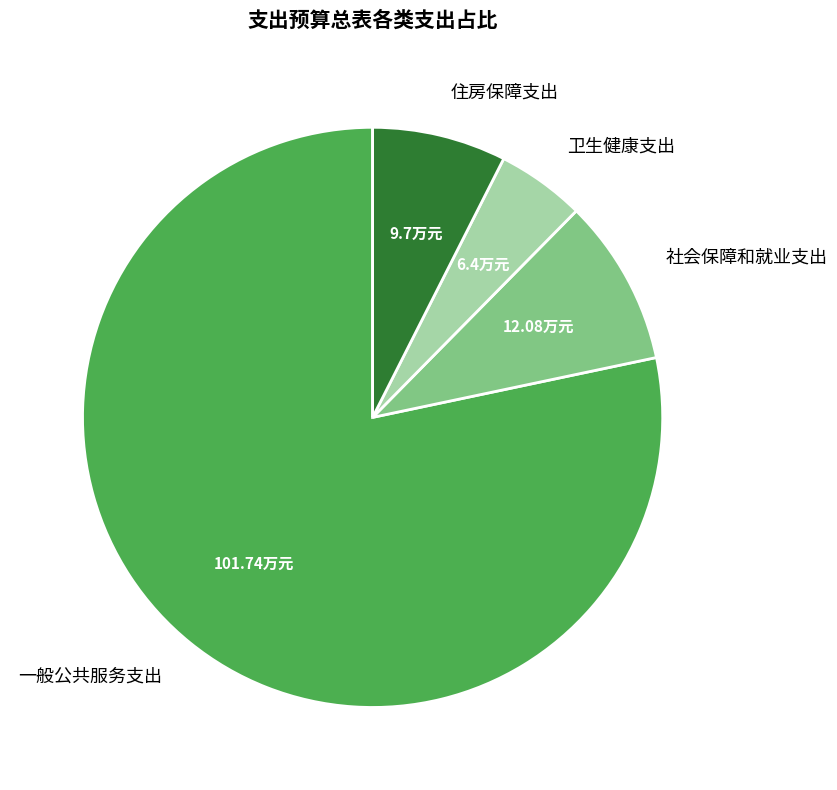

Is the sum of 社会保障和就业支出 and 住房保障支出 greater than half?

No